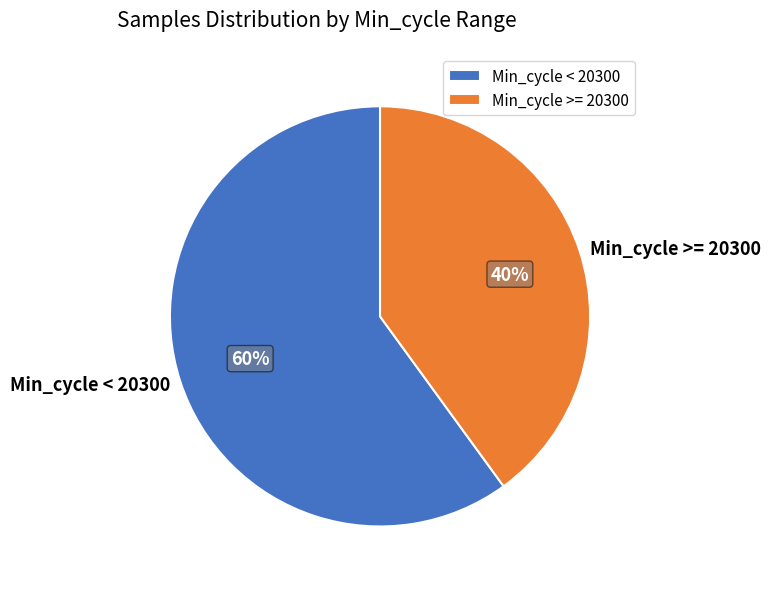

To the nearest percent, what is the combined percentage of Min_cycle < 20300 and Min_cycle >= 20300?

100%